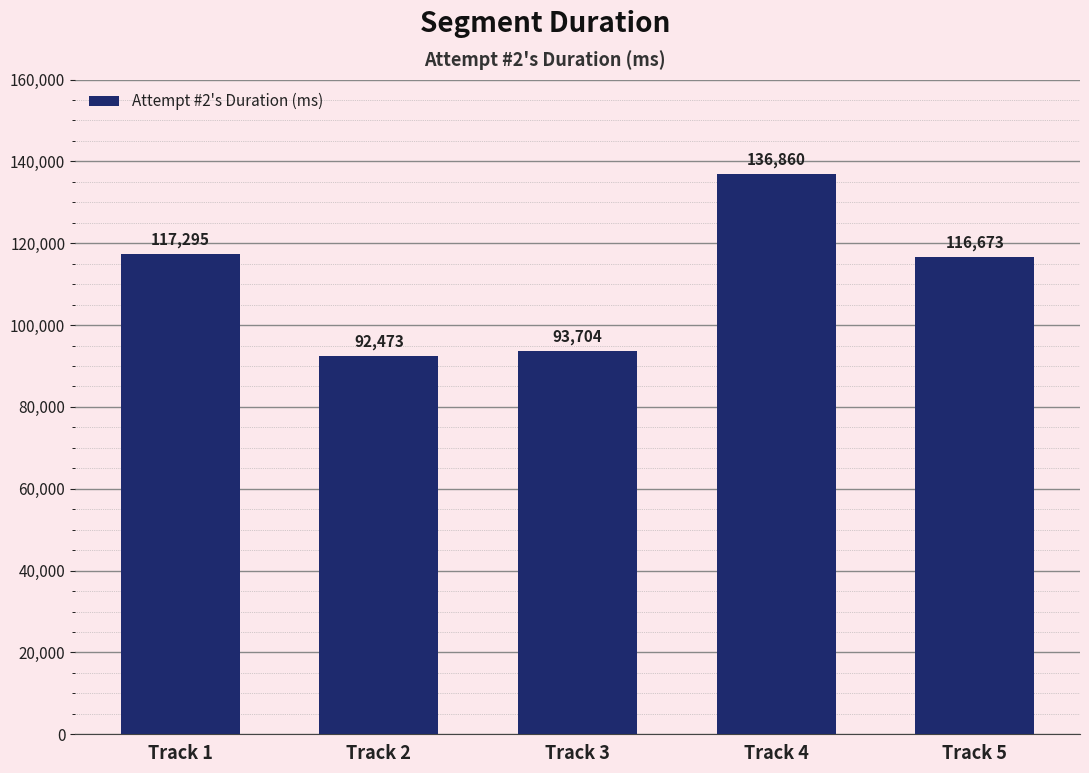

What is the minimum value shown in the chart?

92473